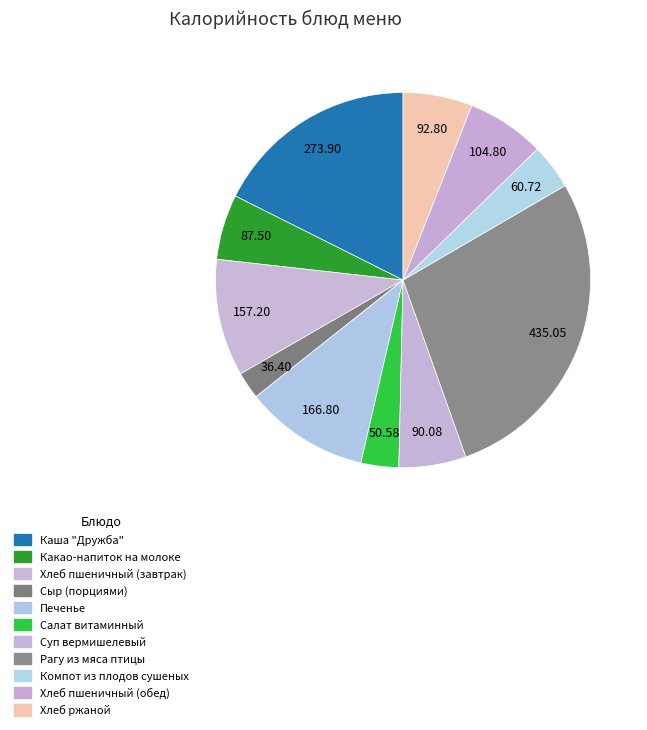

Which slice is the largest?

Рагу из мяса птицы